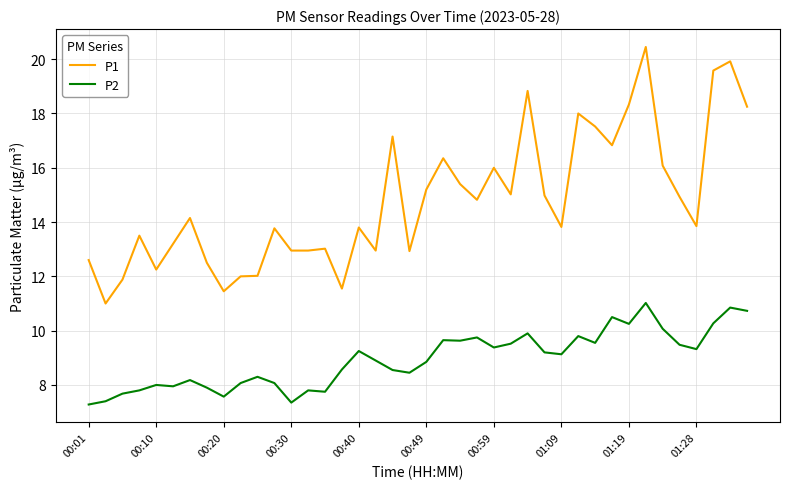

Which series has the largest total across all categories?

P1